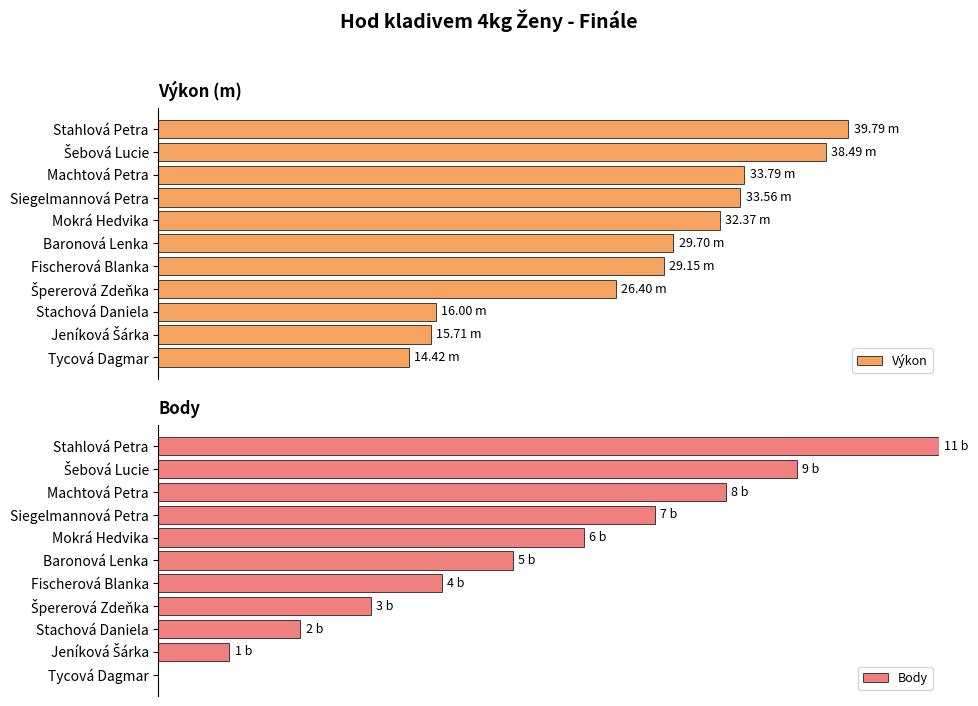

What are all the series names shown in the legend?

Výkon, Body